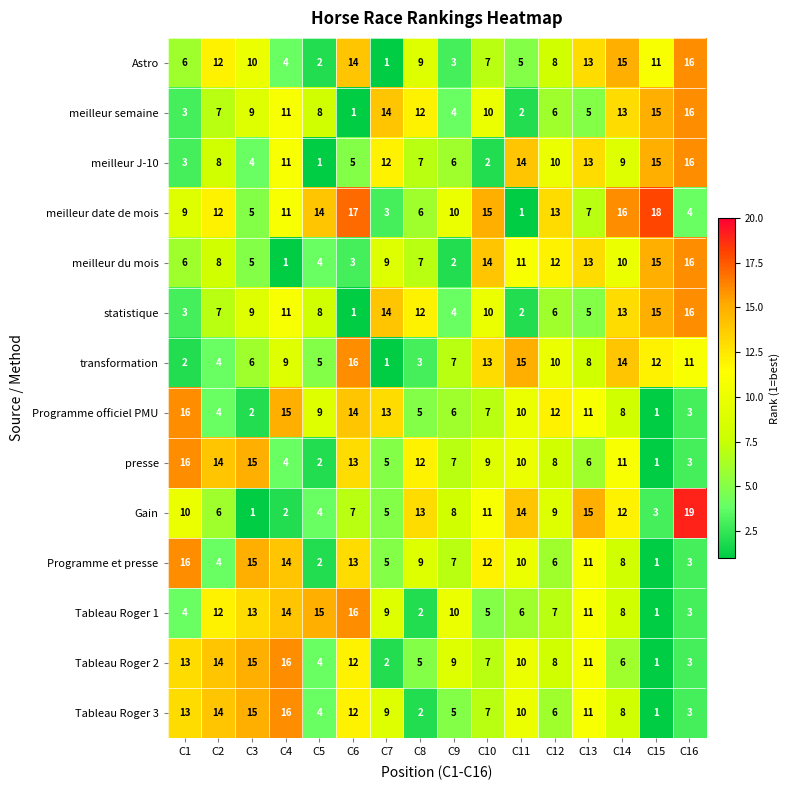

Which series has the largest range (max minus min)?

Gain